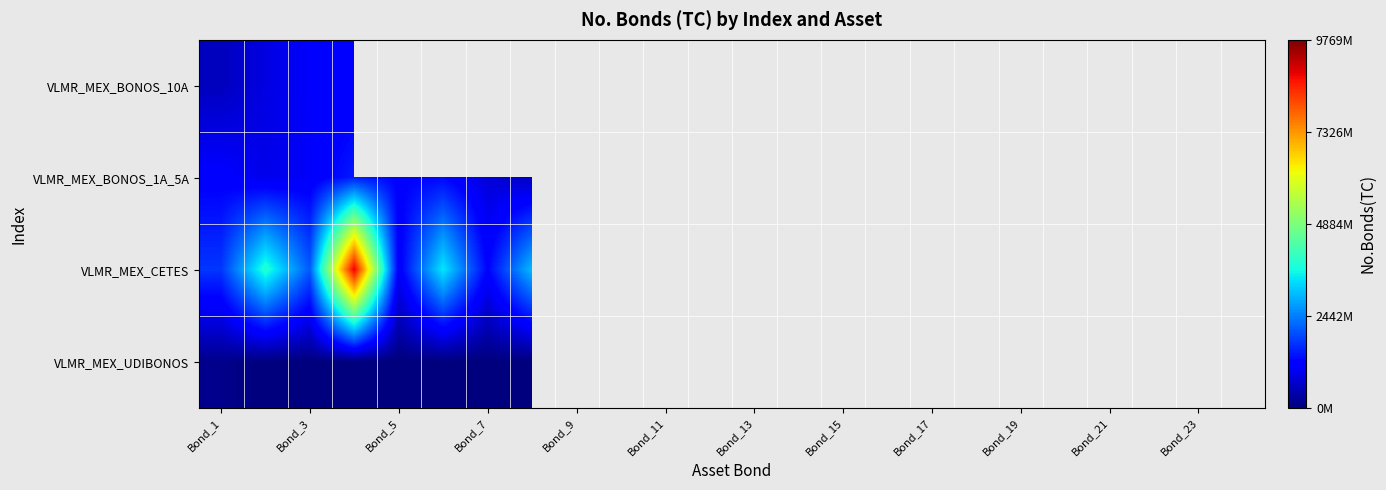

How many values in the VLMR_MEX_CETES series exceed 2503494663?

11